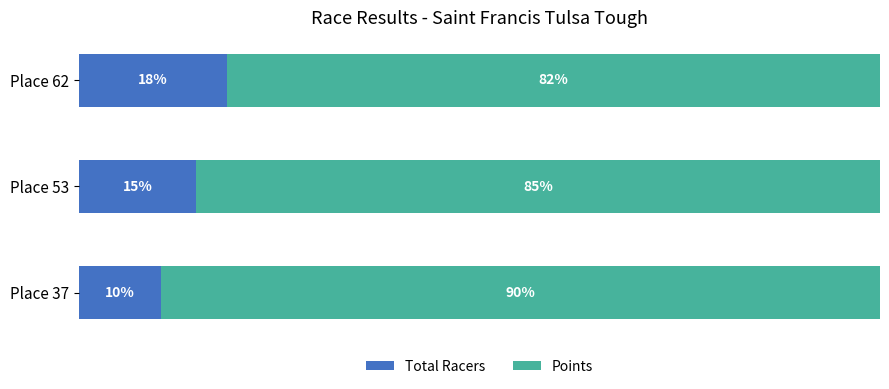

What are all the series names shown in the legend?

Total Racers, Points